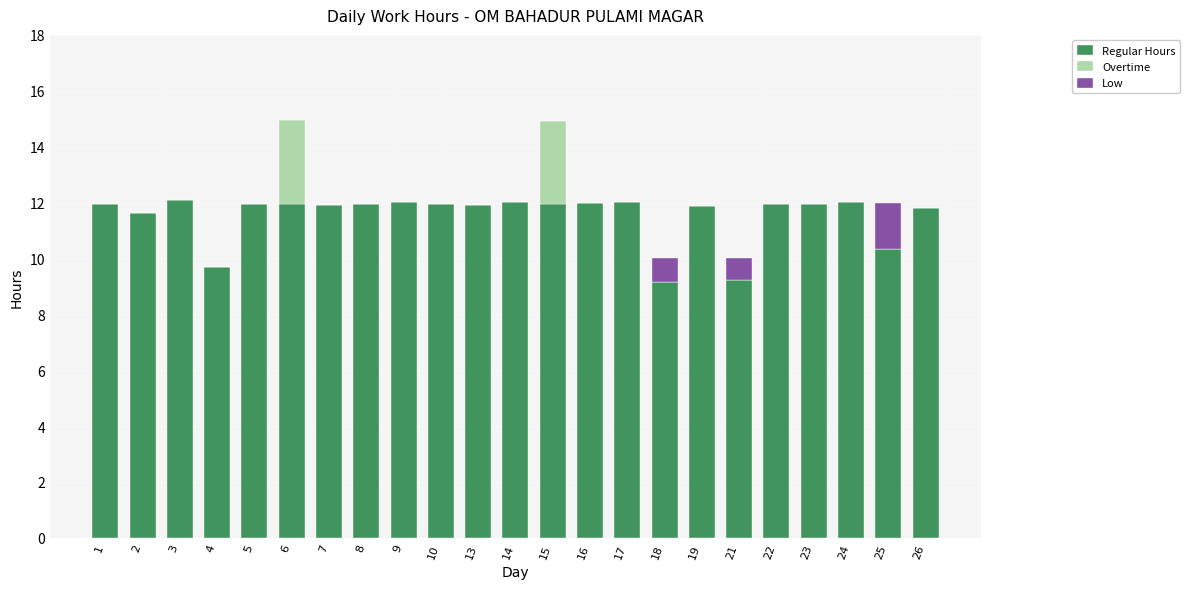

The Regular Hours series shows 5.1 at 22. True or false?

False